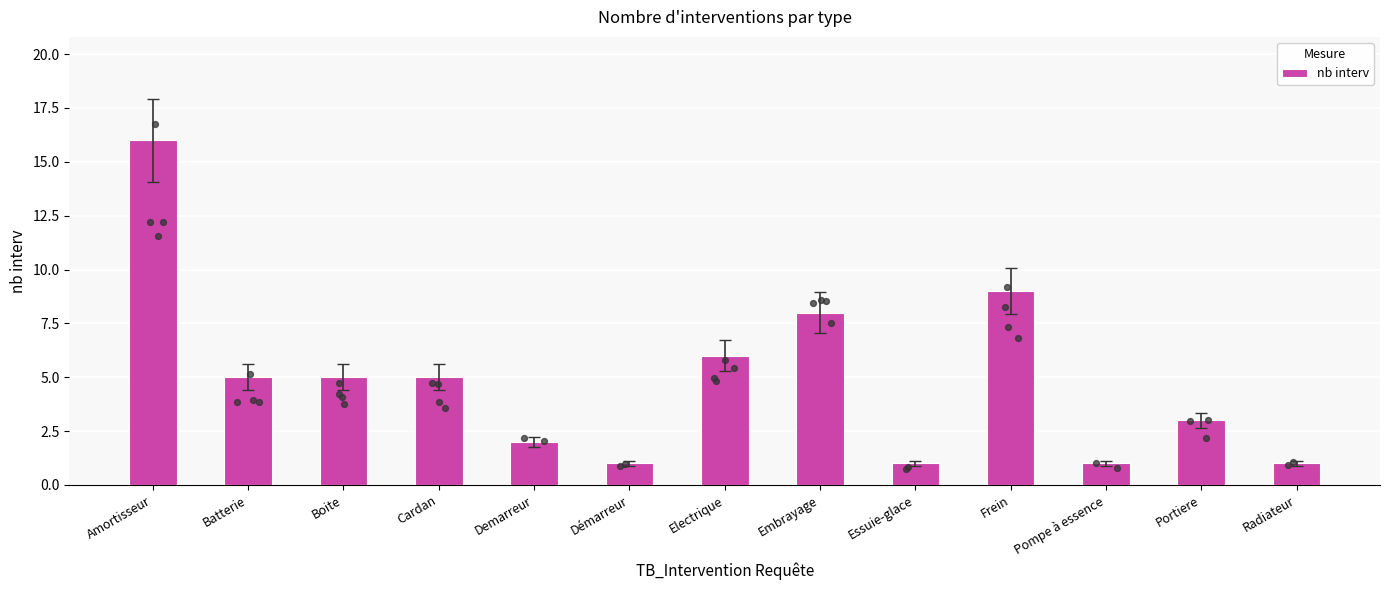

Approximately how many times larger is the value at Batterie compared to Frein?

0.6